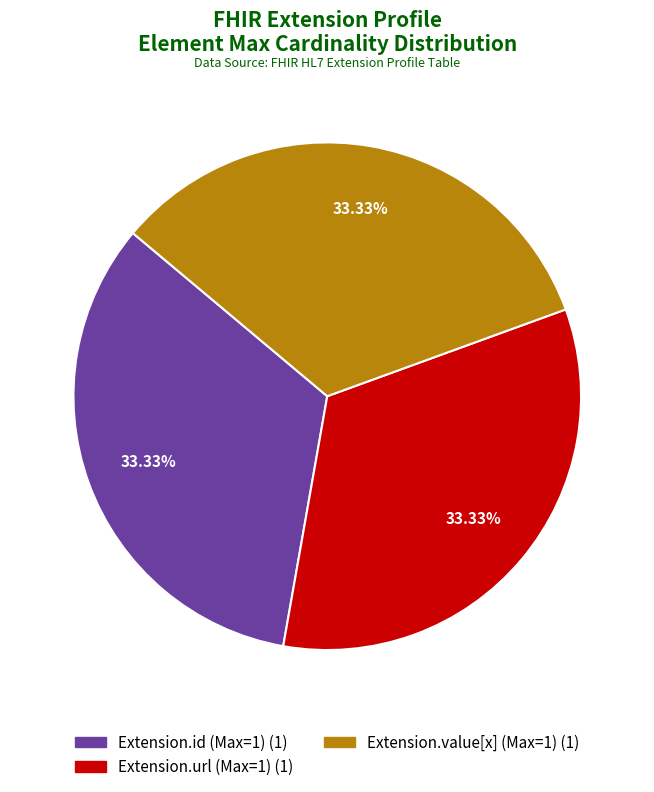

Is there a majority slice in this chart?

No